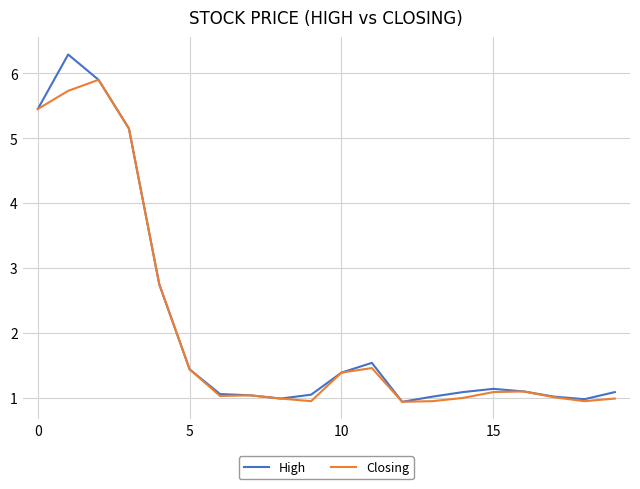

Which series has the largest range (max minus min)?

High